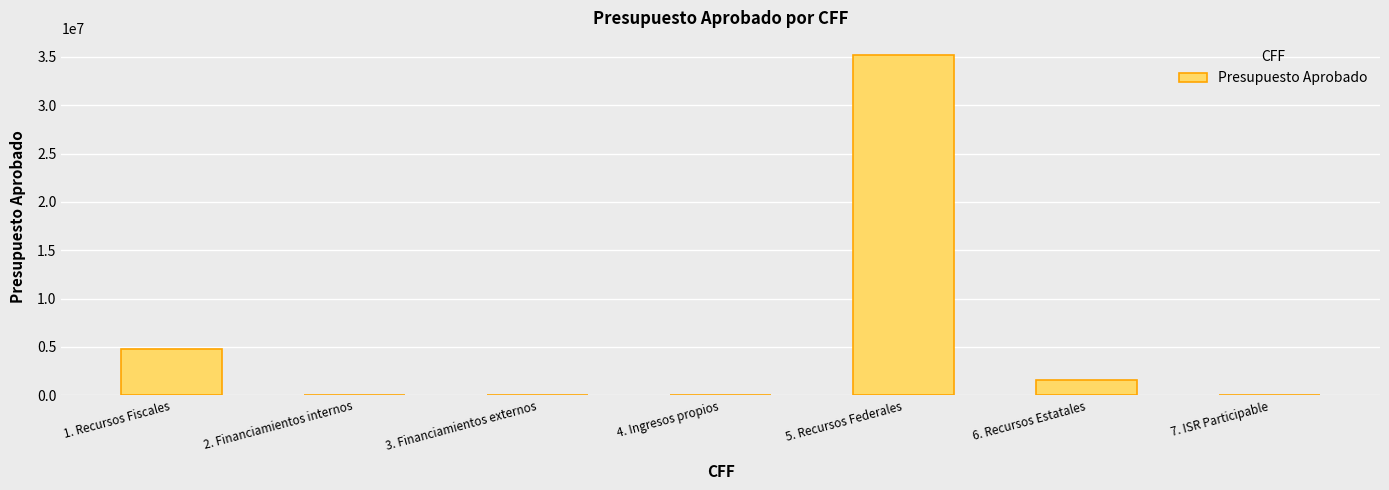

The value at 5. Recursos Federales is 23733589.3. True or false?

False